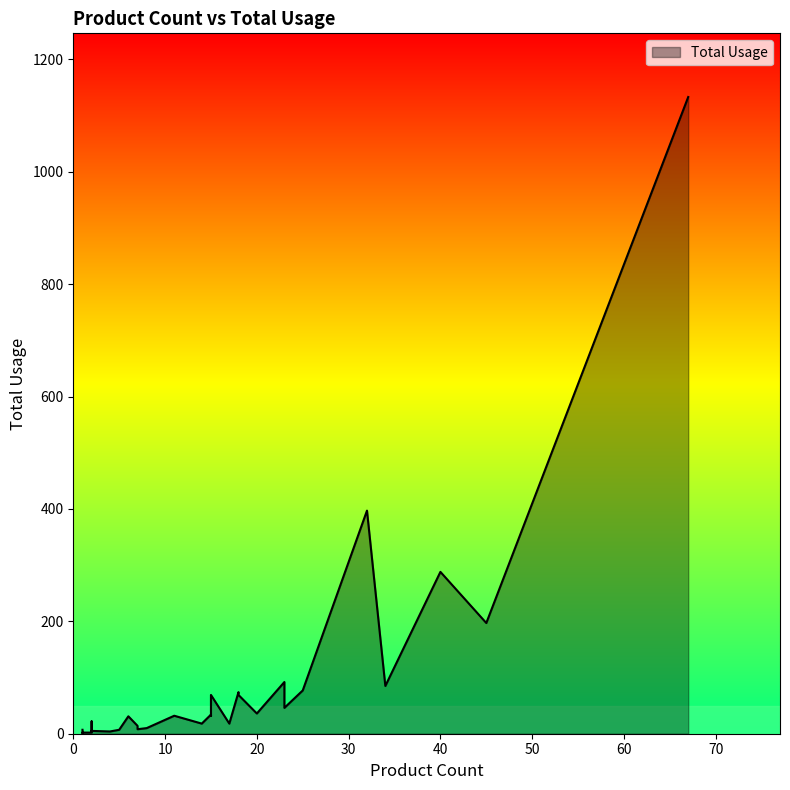

What is the difference between the maximum and second lowest values?

1132